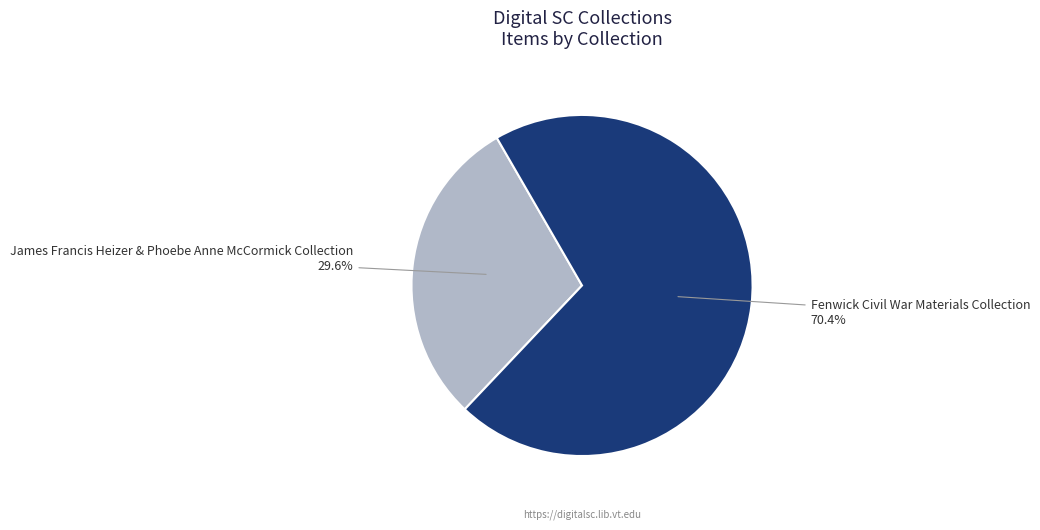

What is the largest slice in the pie chart?

Fenwick Civil War Materials Collection